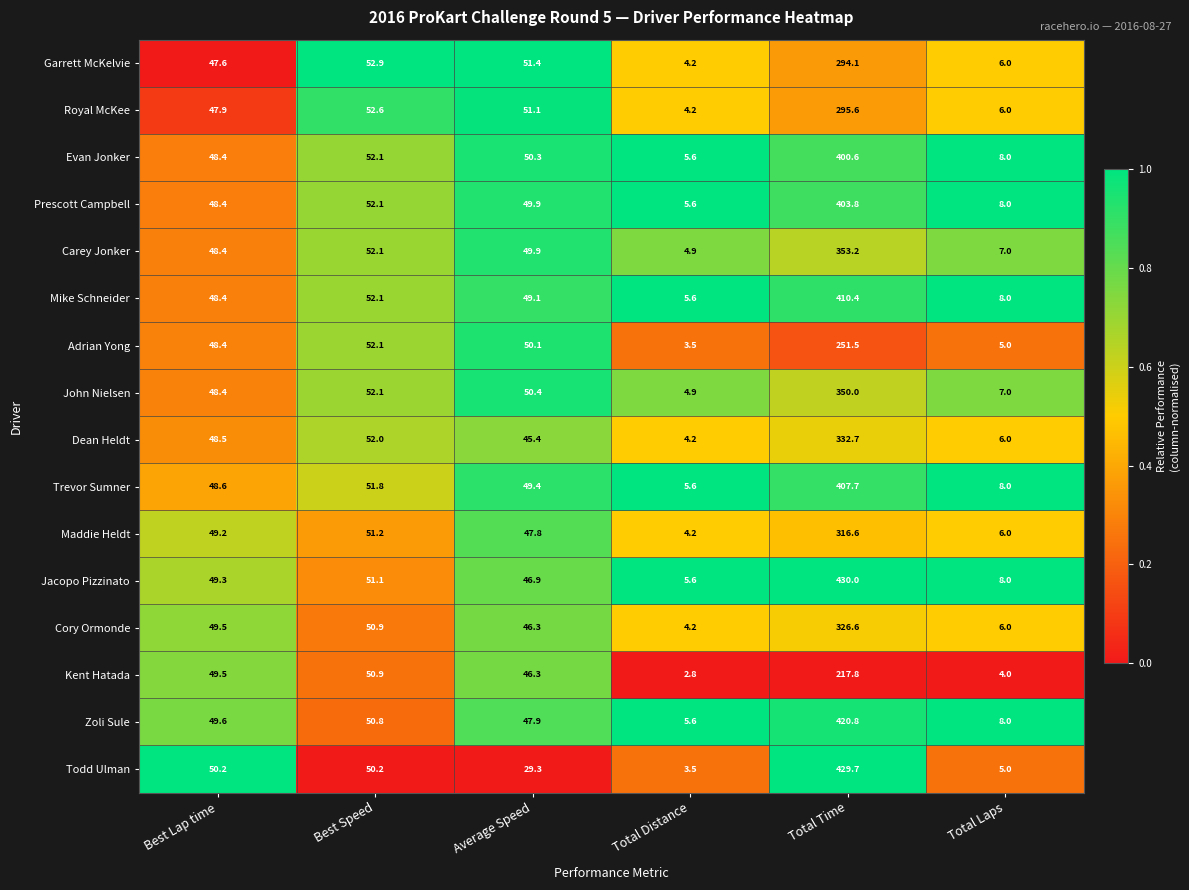

Rank the series by their maximum value, from highest to lowest.

Jacopo Pizzinato, Todd Ulman, Zoli Sule, Mike Schneider, Trevor Sumner, Prescott Campbell, Evan Jonker, Carey Jonker, John Nielsen, Dean Heldt, Cory Ormonde, Maddie Heldt, Royal McKee, Garrett McKelvie, Adrian Yong, Kent Hatada